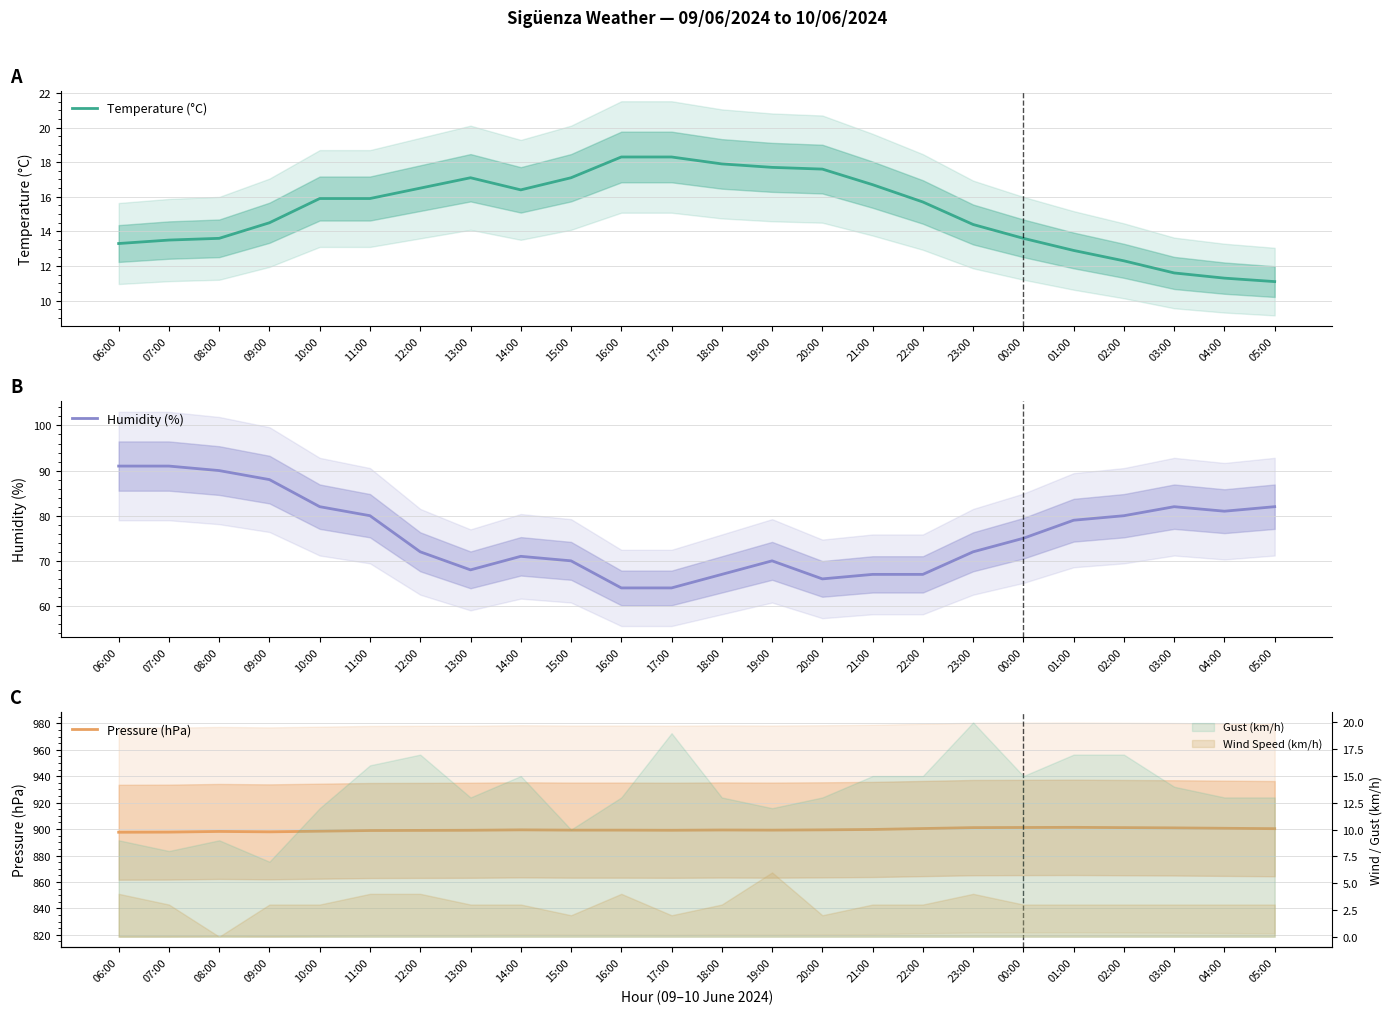

How many categories are shown in the chart?

24